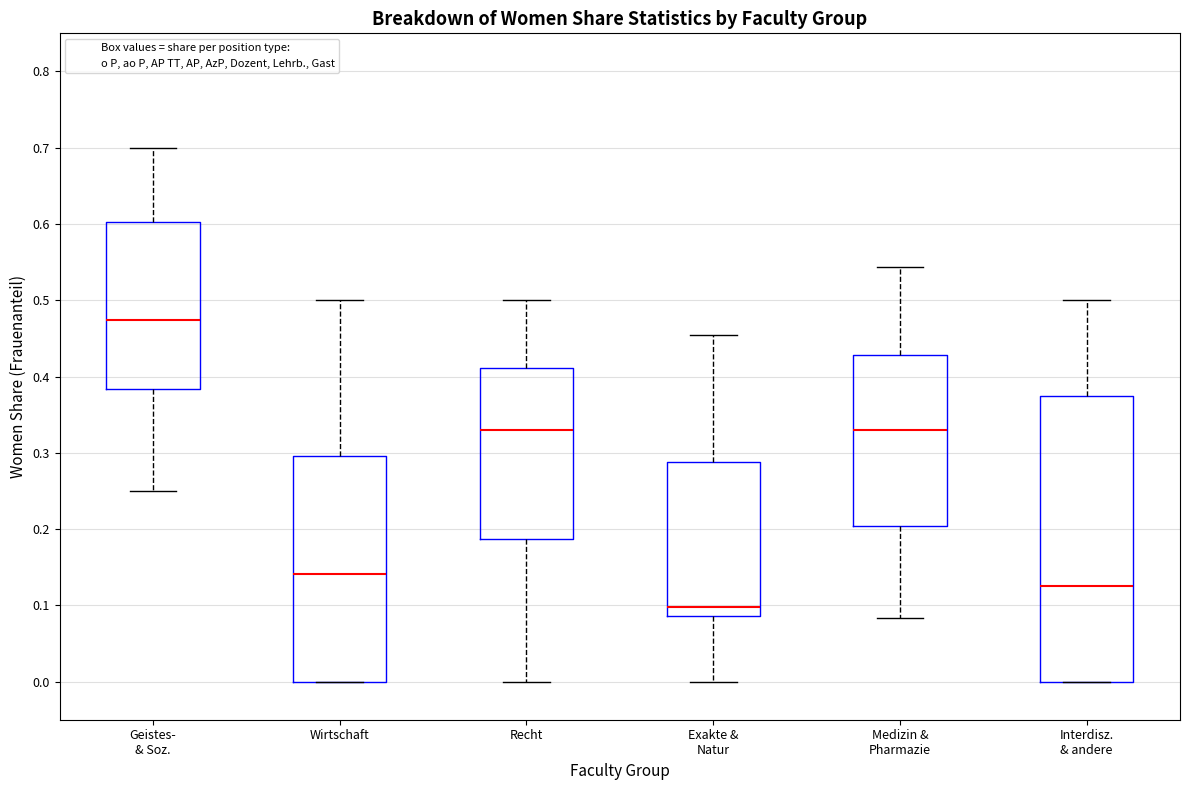

Which box is the tallest, from its lower edge to its upper edge?

Interdisz. & andere